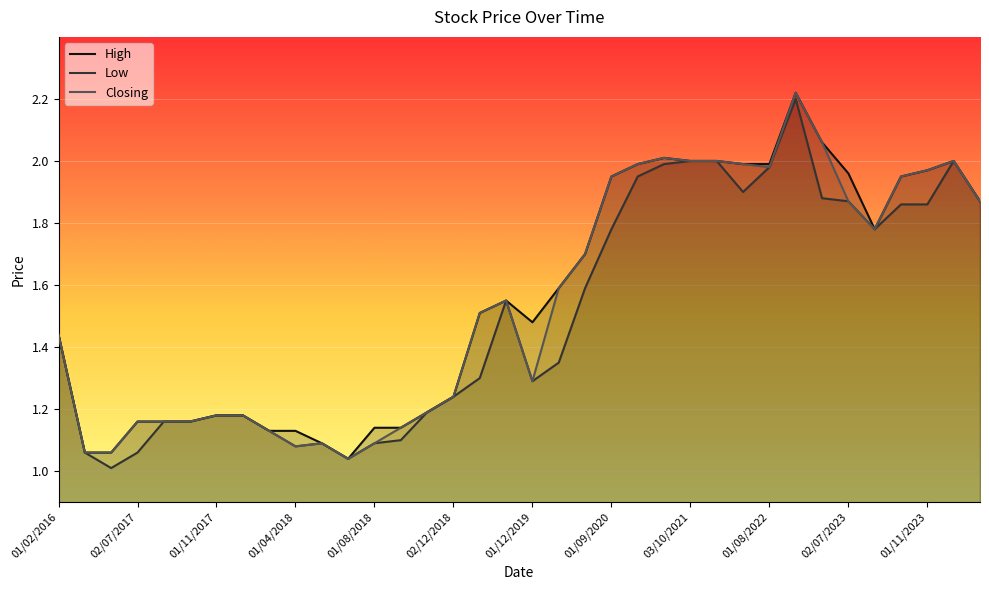

True or false: Low has more than 0 interior local peaks.

True